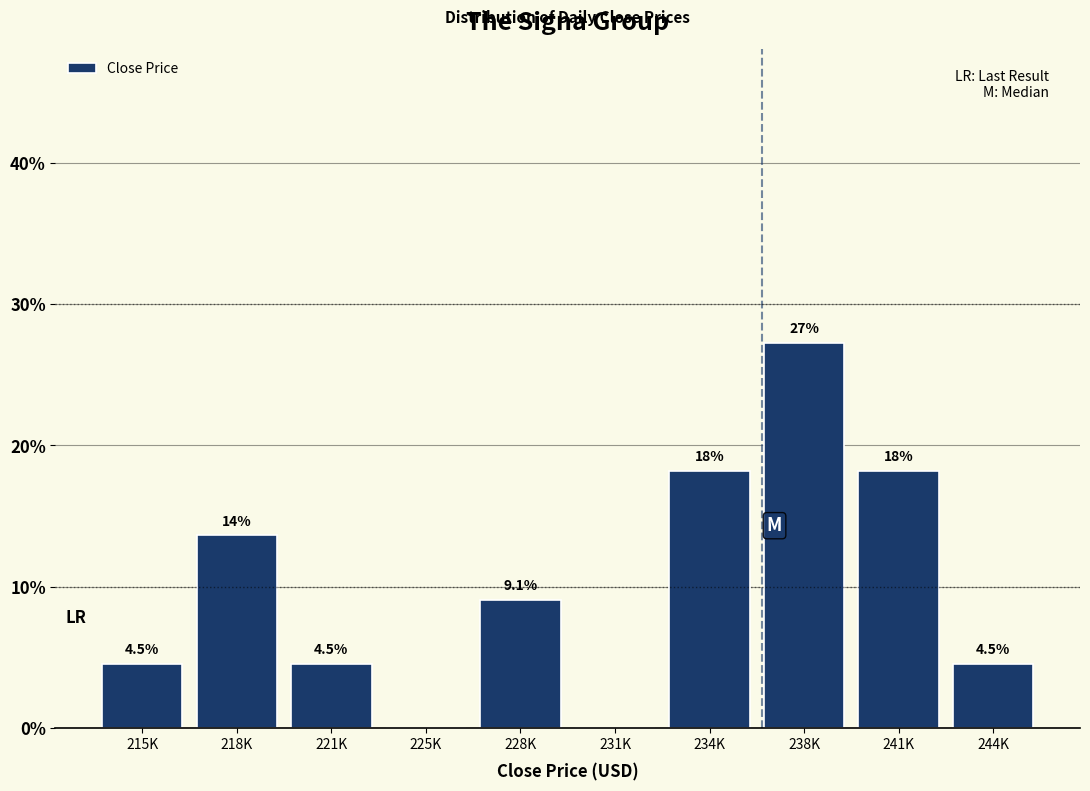

Reading left to right, extract all data points from this chart.

215K=4.5	218K=13.6	221K=4.5	225K=0.0	228K=9.1	231K=0.0	234K=18.2	238K=27.3	241K=18.2	244K=4.5